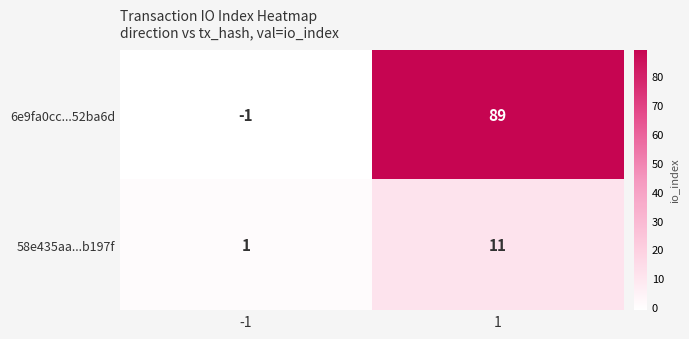

List the series in order of their peak value, lowest first.

58e435aa...b197f, 6e9fa0cc...52ba6d